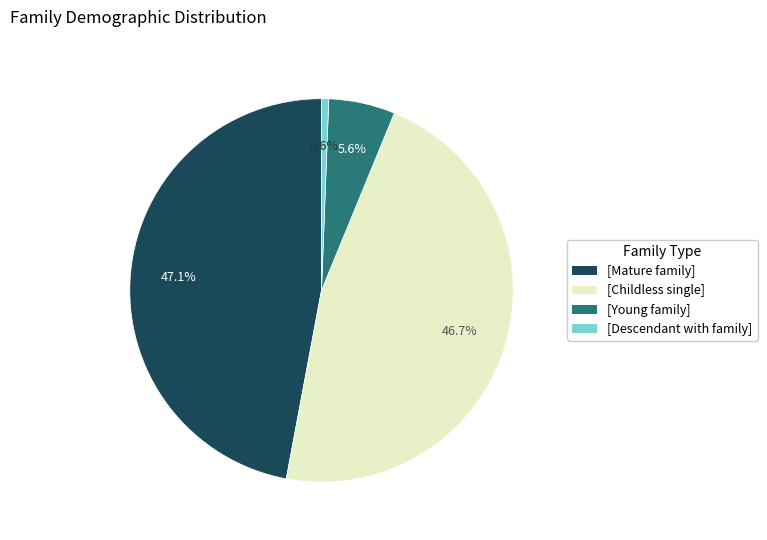

Is there any slice that represents more than half of the pie?

No